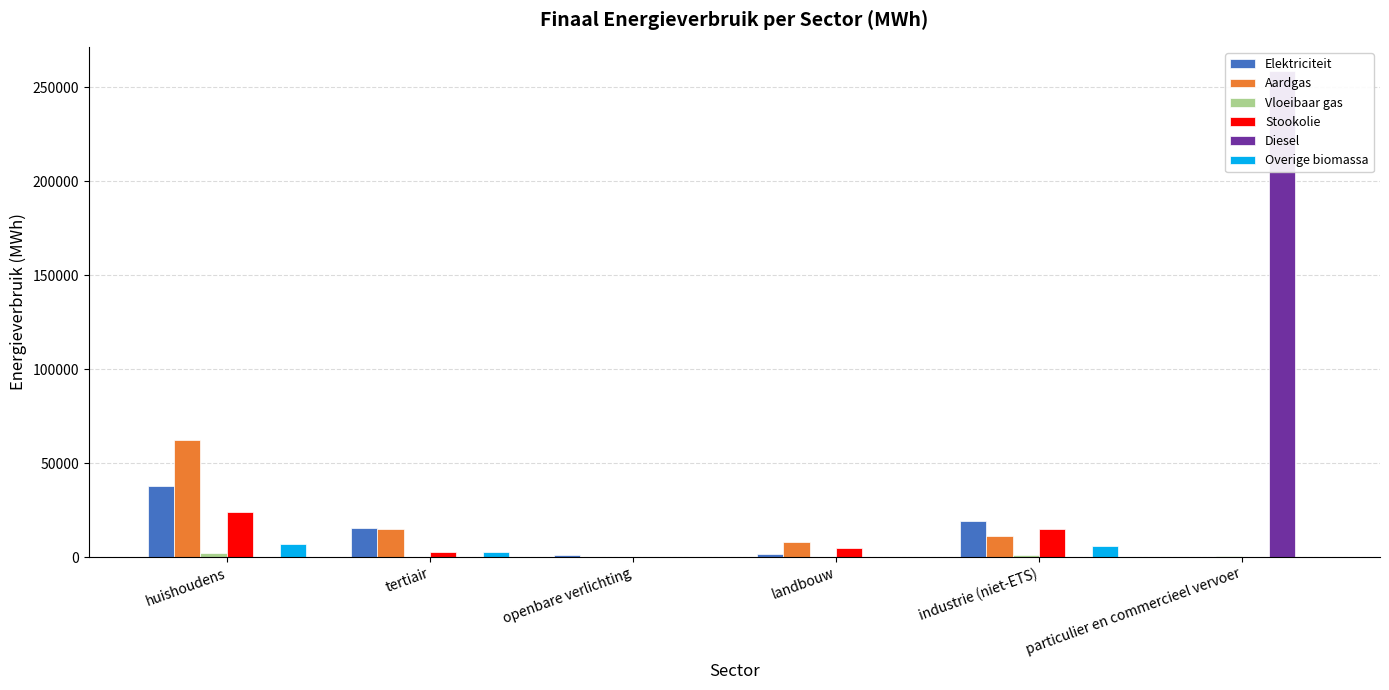

At which category does the chart reach its peak across all series?

particulier en commercieel vervoer